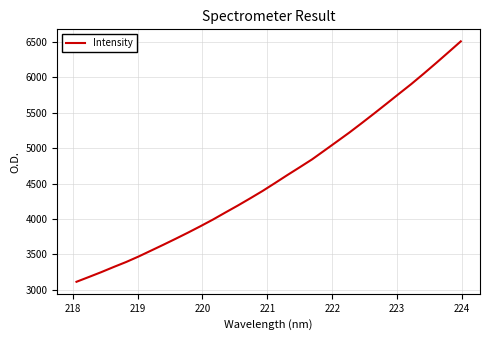

What is the difference between the maximum and minimum values?

3397.9